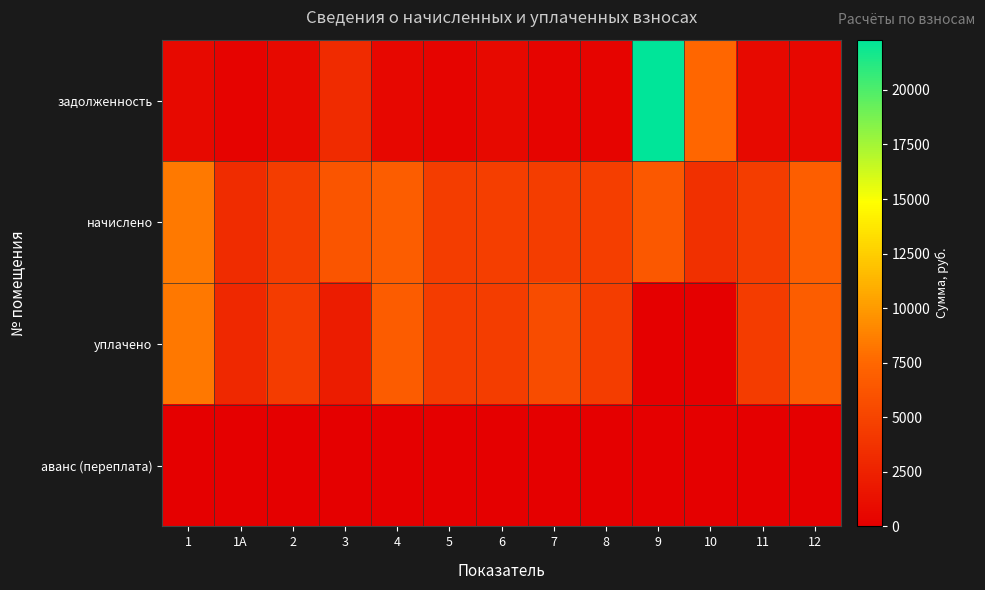

What is the difference between the highest and lowest values at 4?

6873.6